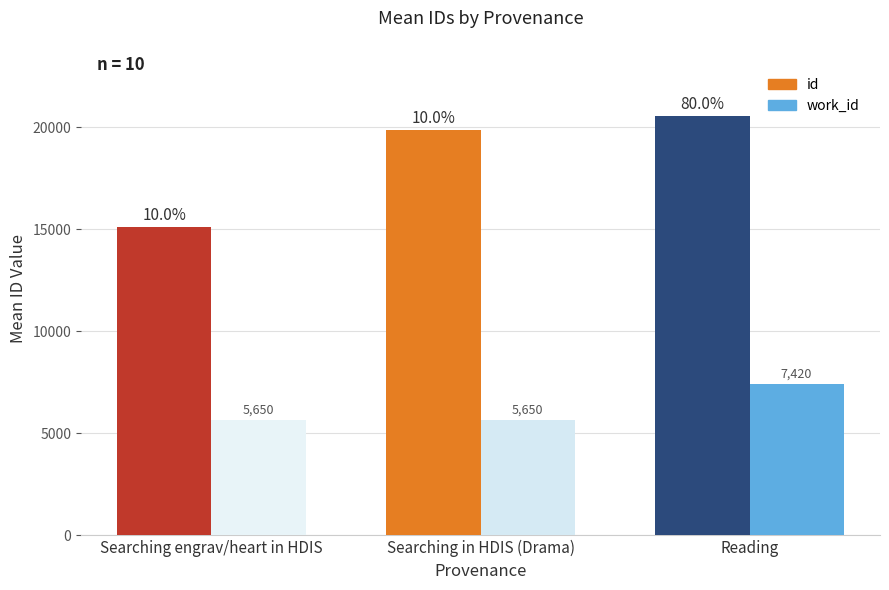

What are all the series names shown in the legend?

id, work_id